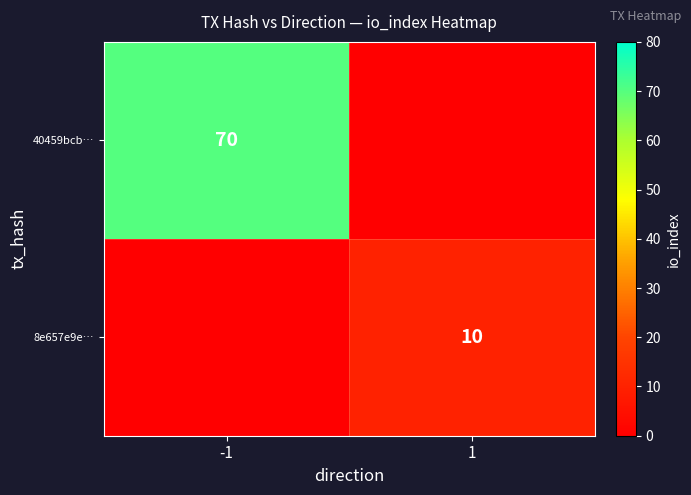

At how many categories does at least one series exceed 23?

1